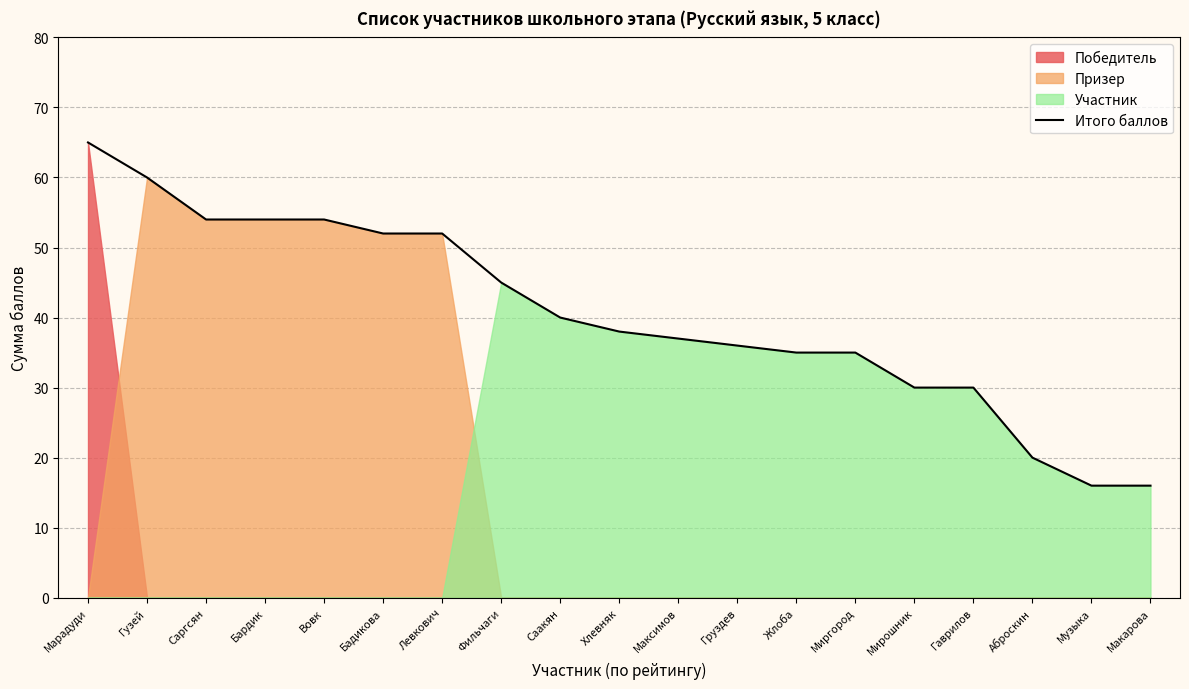

What is the difference between the second highest and second lowest values?

44